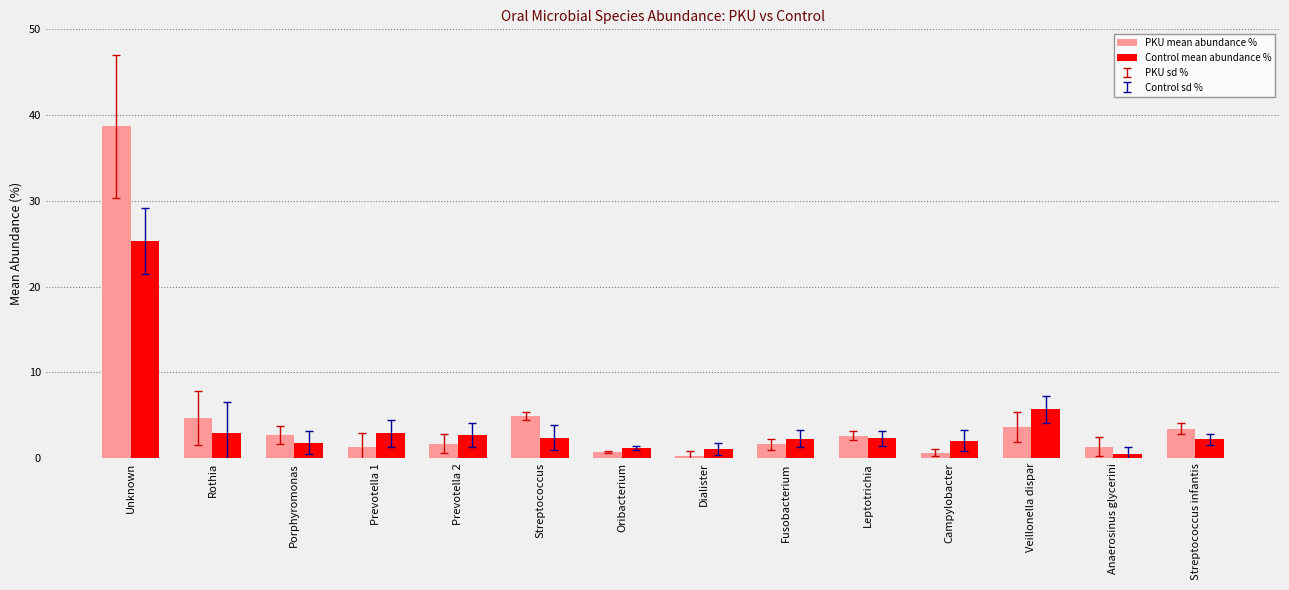

Which series changed the most between Streptococcus and Dialister?

PKU mean abundance %